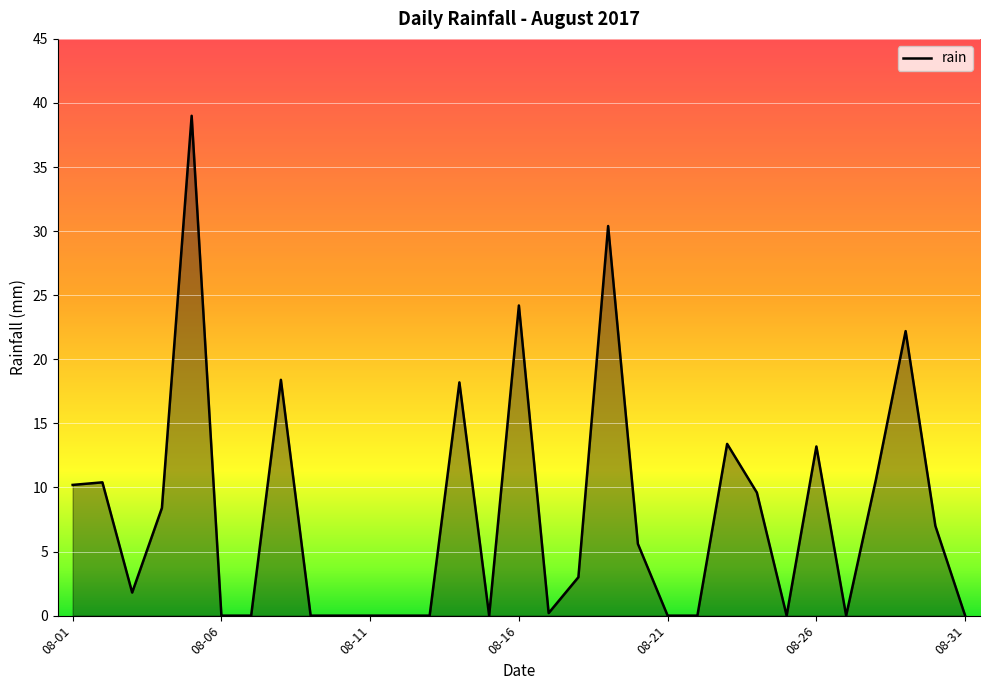

What is the greatest value displayed?

39.0